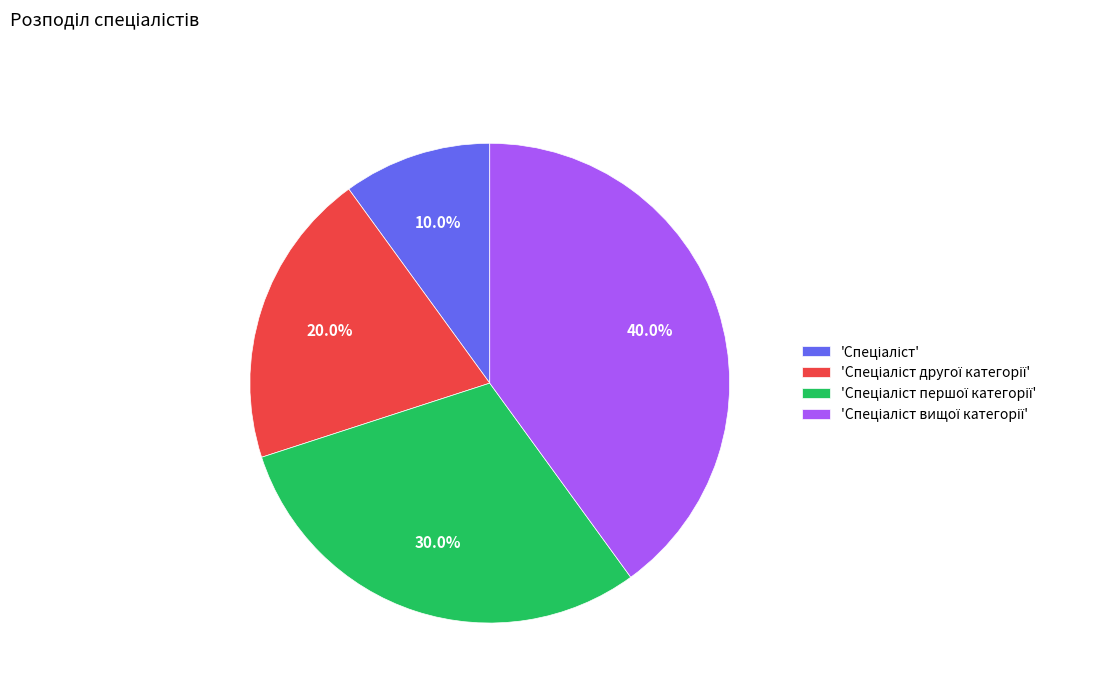

Is there a majority slice in this chart?

No